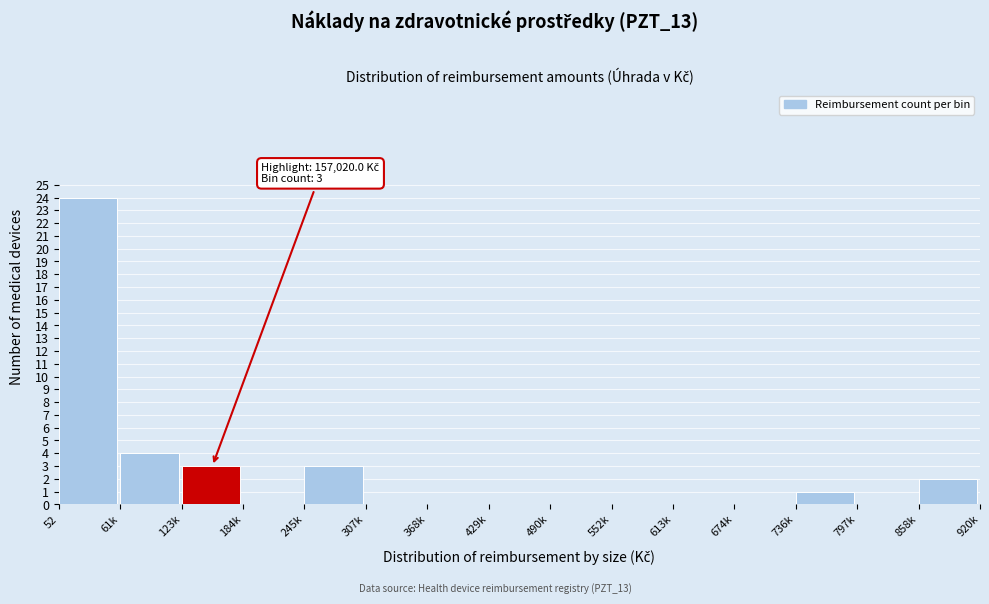

Reading left to right, transcribe all the data shown in this chart.

52=24	61k=4	123k=3	184k=0	245k=3	307k=0	368k=0	429k=0	490k=0	552k=0	613k=0	674k=0	736k=1	797k=0	858k=2